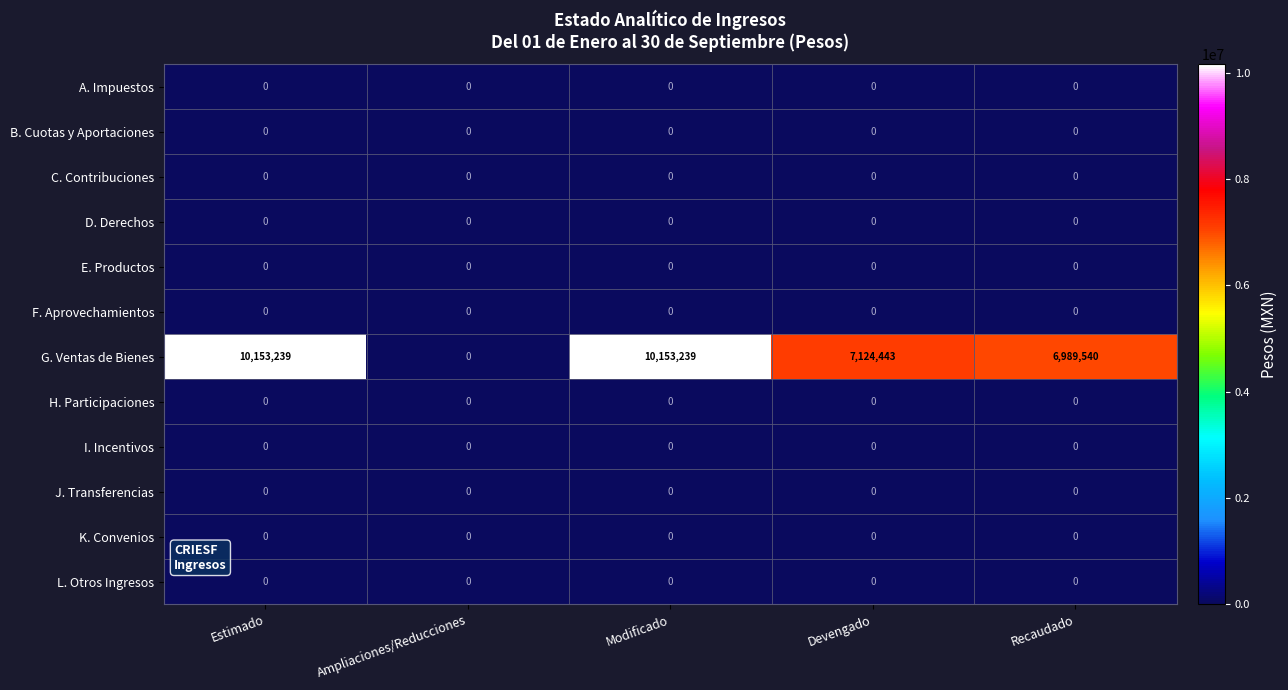

What is the difference between the G. Ventas de Bienes values at Estimado and Ampliaciones/Reducciones?

10153239